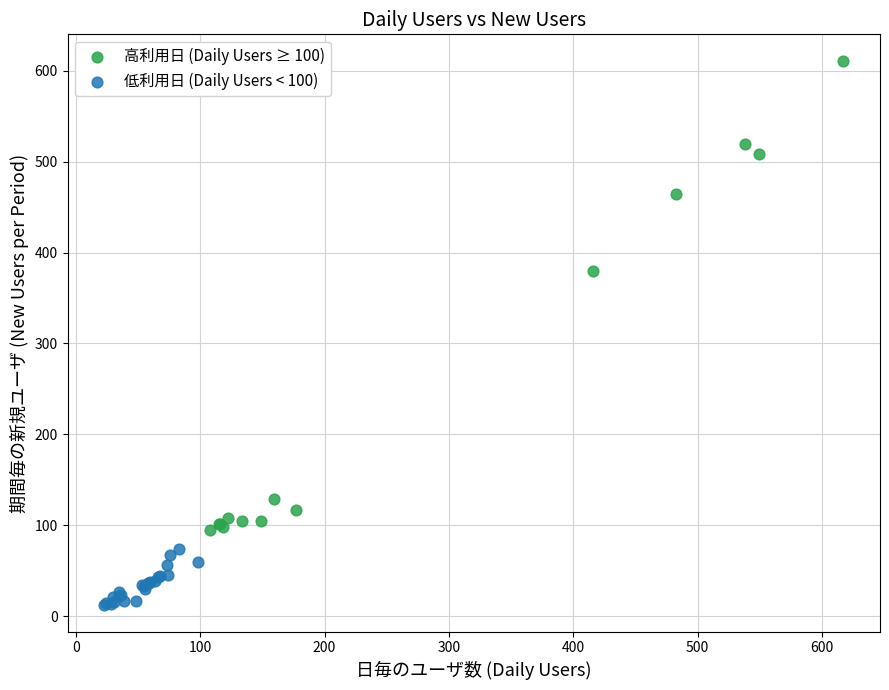

Which series contains the highest Y value?

高利用日 (Daily Users ≥ 100)